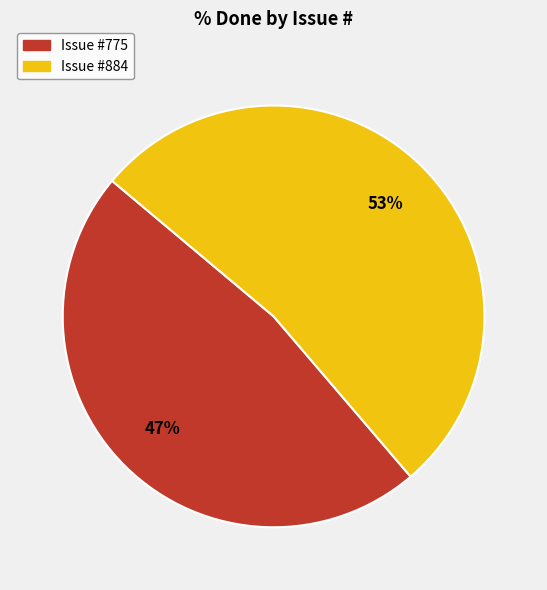

Is there any slice that represents more than half of the pie?

Yes